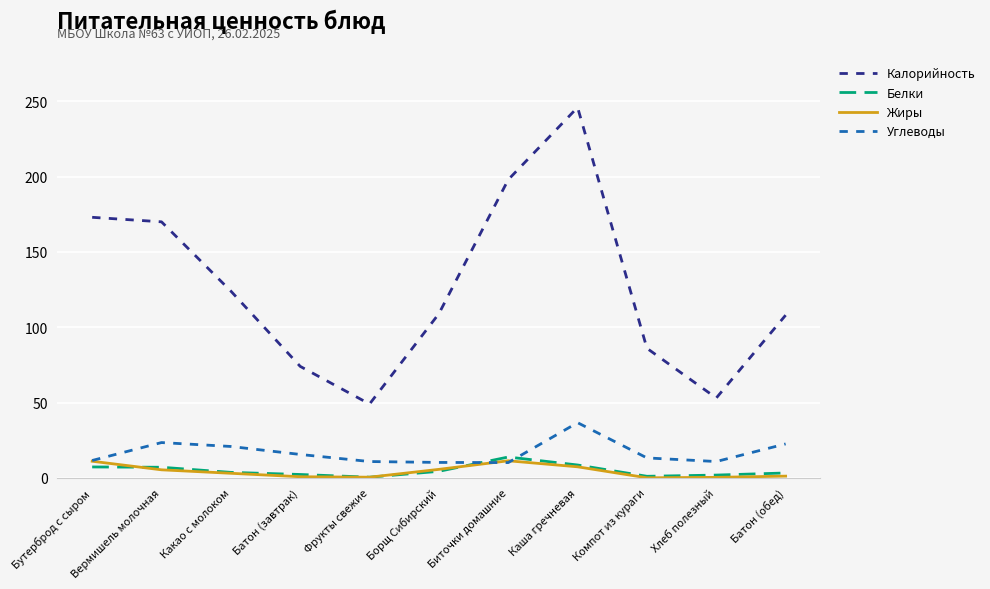

Is the value of Жиры at Каша гречневая greater than the value of Калорийность at Бутерброд с сыром?

No